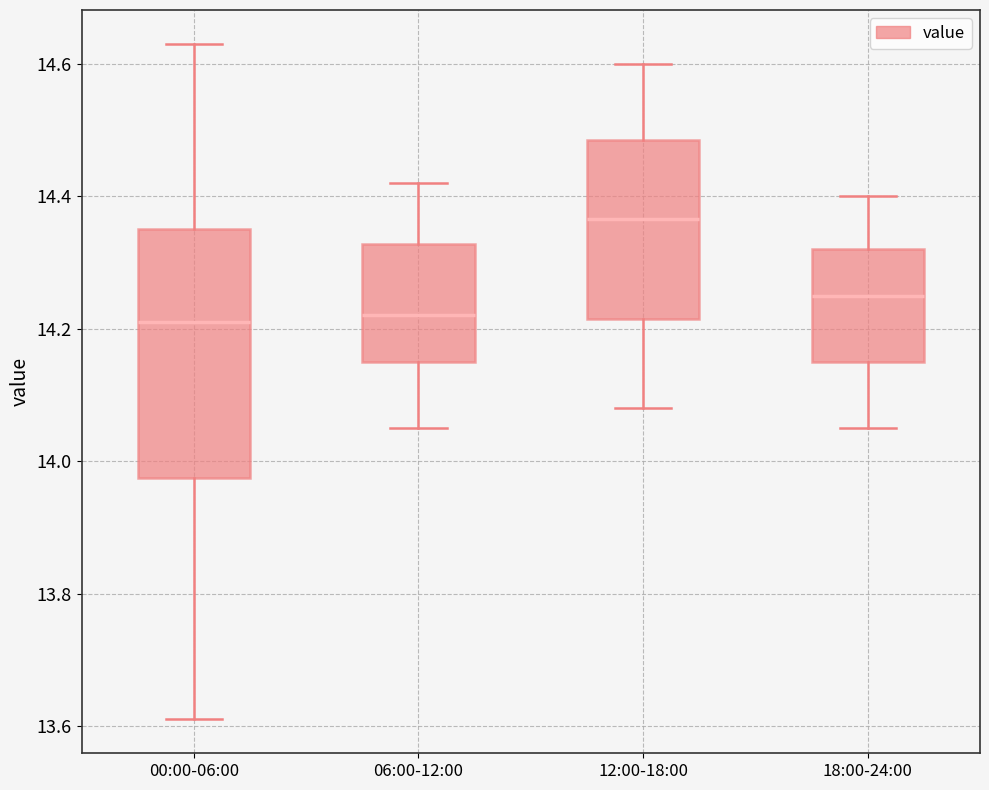

Reading left to right, read every box against the y-axis: the position of its median line, the range the box covers, and the ends of its whiskers. The values are not printed on the chart, so give them approximately, as read against the axis.

00:00-06:00: median 14.22, box 13.98 to 14.36, whiskers 13.62 to 14.64
06:00-12:00: median 14.22, box 14.16 to 14.32, whiskers 14.06 to 14.42
12:00-18:00: median 14.36, box 14.22 to 14.48, whiskers 14.08 to 14.60
18:00-24:00: median 14.26, box 14.16 to 14.32, whiskers 14.06 to 14.40